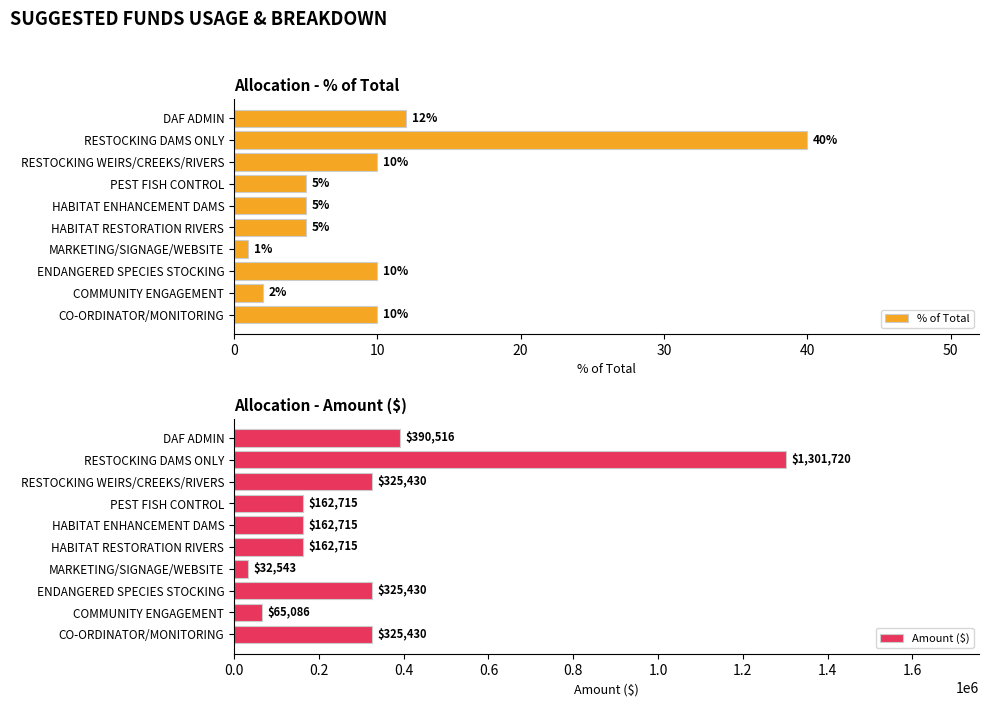

The value of % of Total at DAF ADMIN is 3. True or false?

False